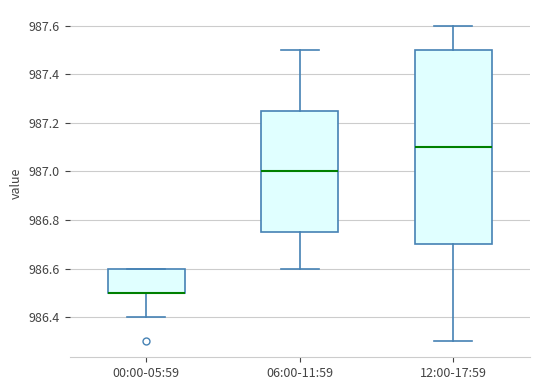

Reading left to right, read every box against the y-axis: the position of its median line, the range the box covers, and the ends of its whiskers. The values are not printed on the chart, so give them approximately, as read against the axis.

00:00-05:59: median 986.50 (drawn on the box's lower edge), box 986.50 to 986.60, whiskers 986.40 to 986.60
06:00-11:59: median 987.00, box 986.76 to 987.26, whiskers 986.60 to 987.50
12:00-17:59: median 987.10, box 986.70 to 987.50, whiskers 986.30 to 987.60